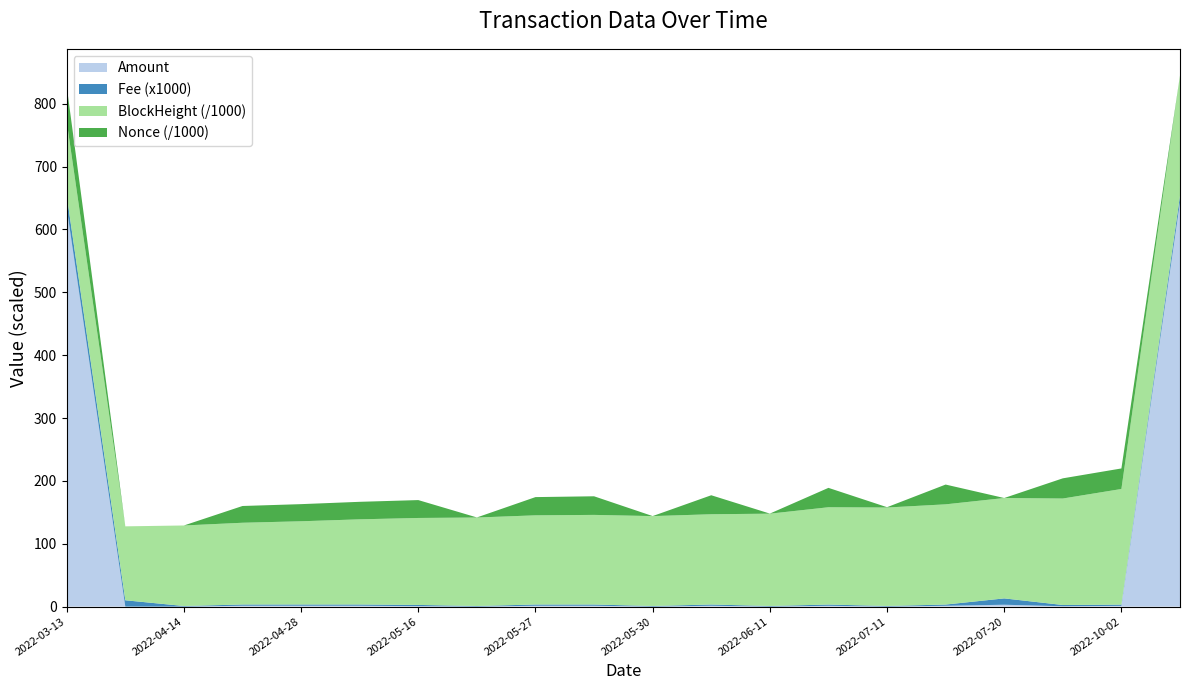

What is the highest value of the Amount series?

643.3